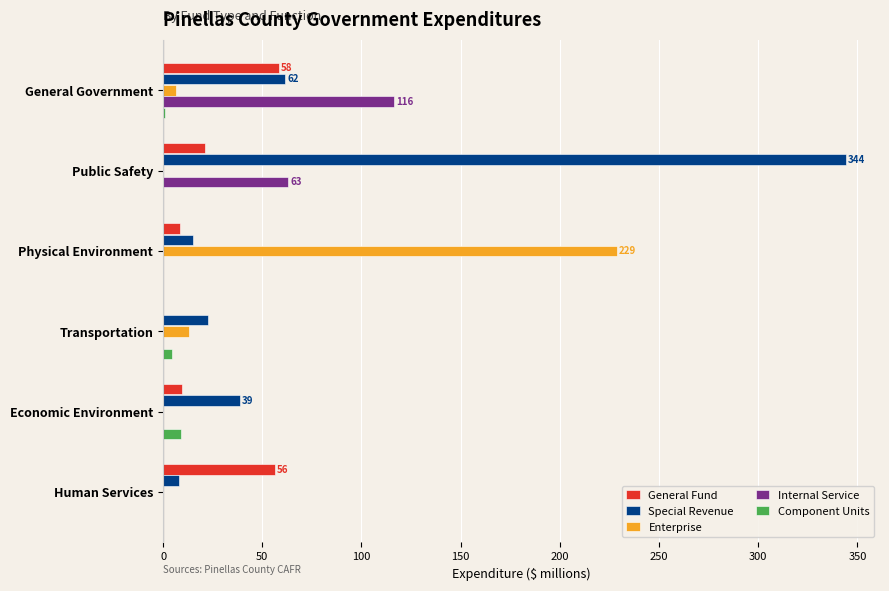

What is the maximum value shown in the chart?

344.2